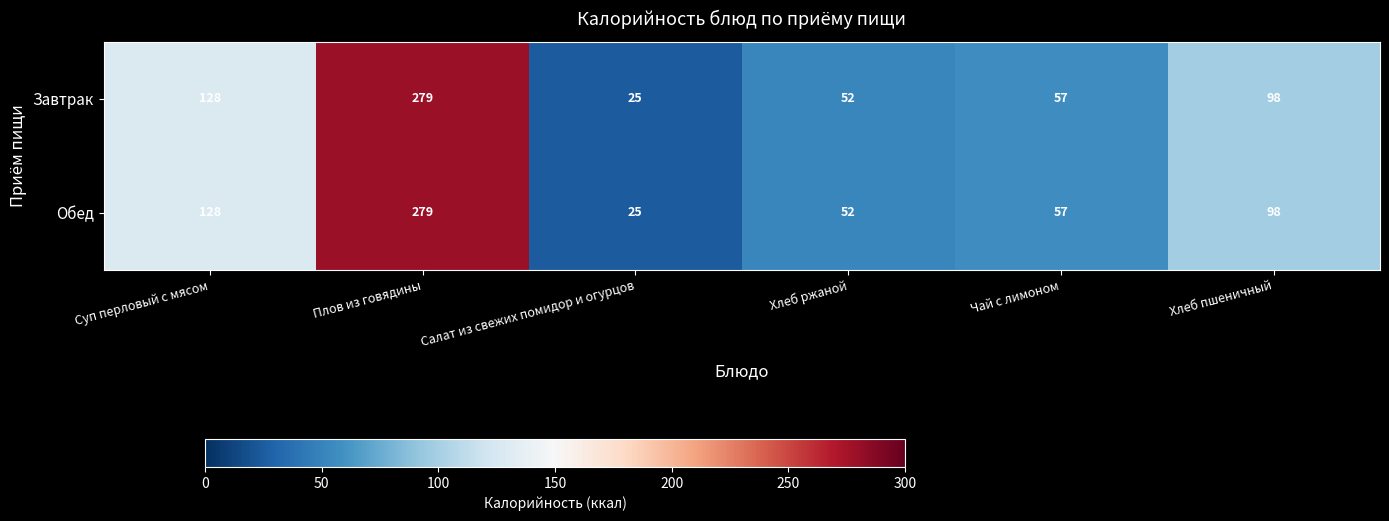

True or false: Завтрак has a value of 172 at Хлеб пшеничный.

False